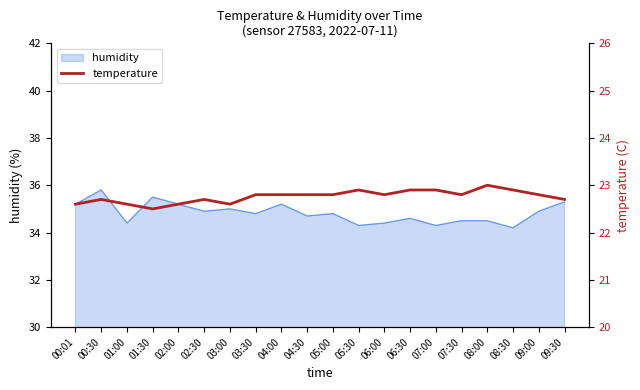

What is the maximum value for humidity?

35.8